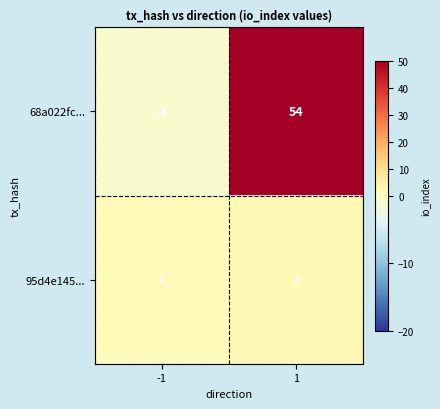

What is the greatest value displayed?

54